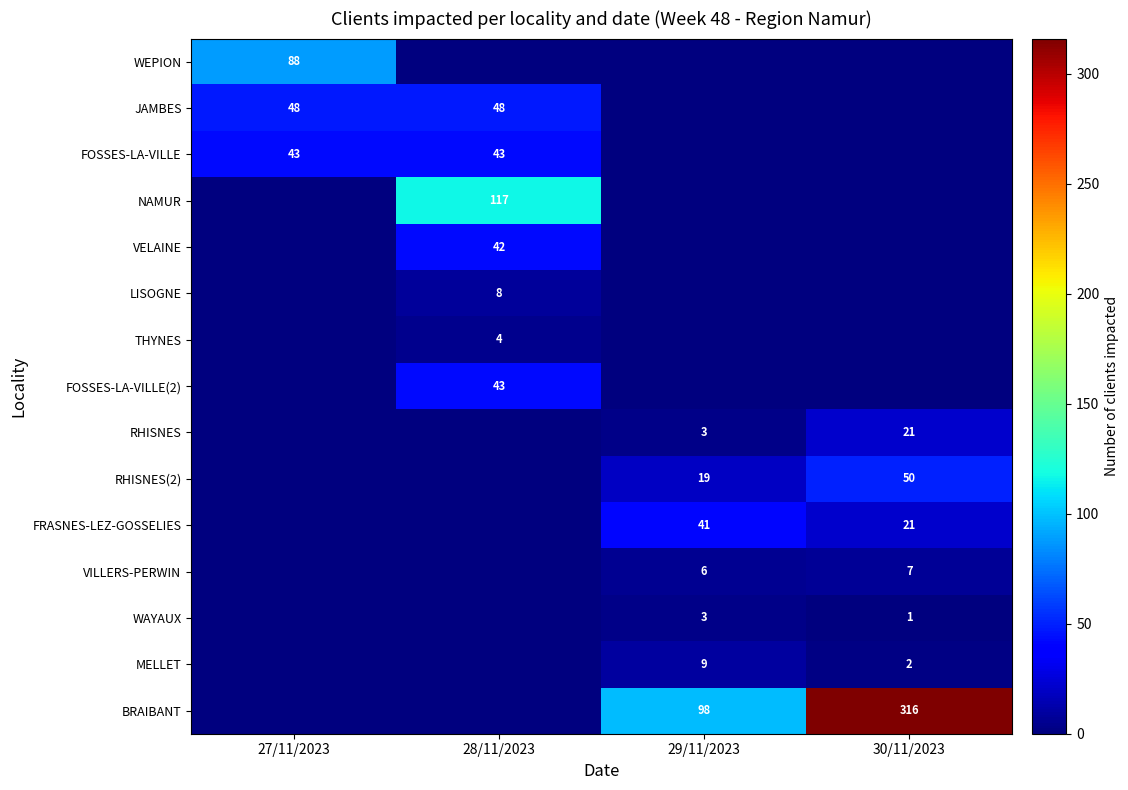

At which category does the chart reach its peak across all series?

30/11/2023